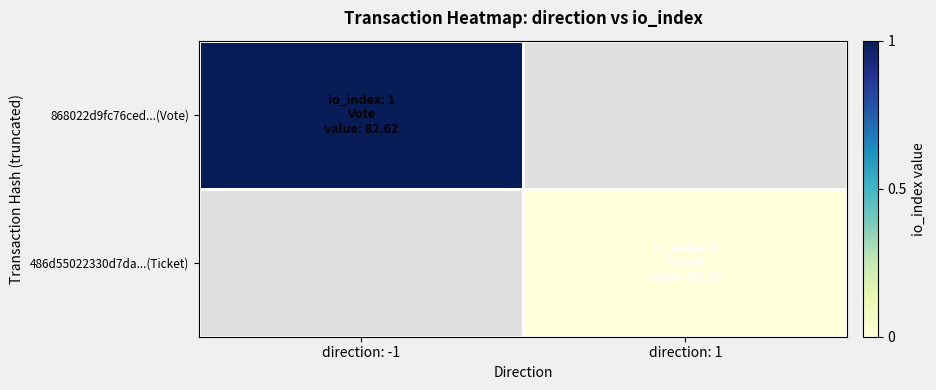

At direction: 1, list the series in order from smallest to largest.

868022d9fc76ced...(Vote), 486d55022330d7da...(Ticket)